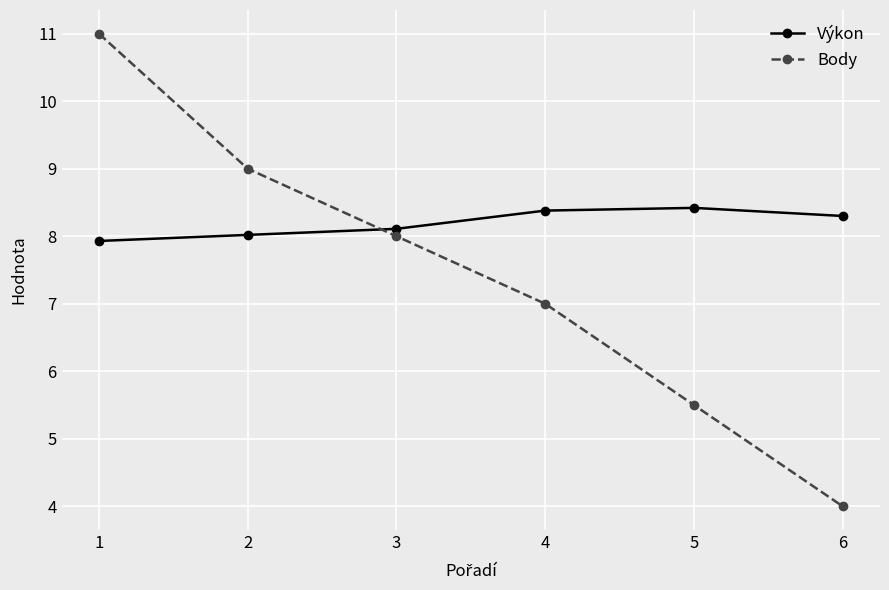

What is the average value of the Body series?

7.4